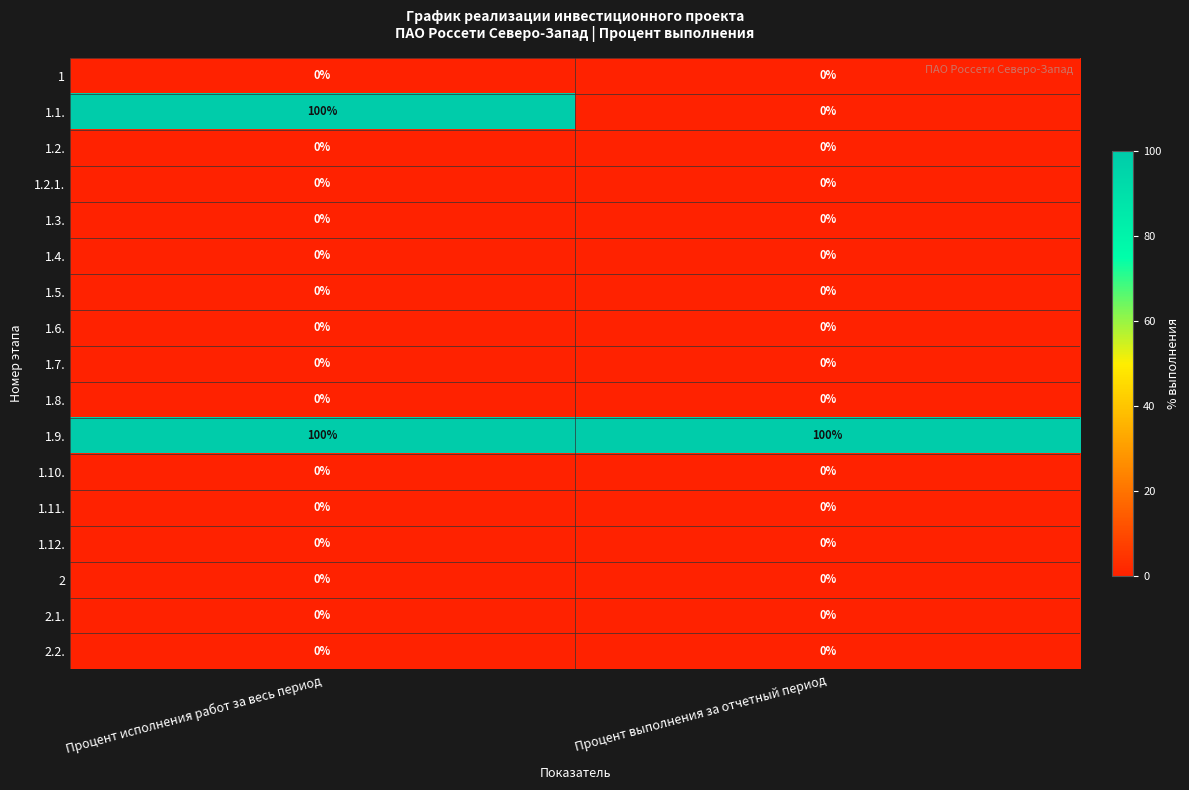

The 1.12. series shows 0 at Процент исполнения работ за весь период. True or false?

True